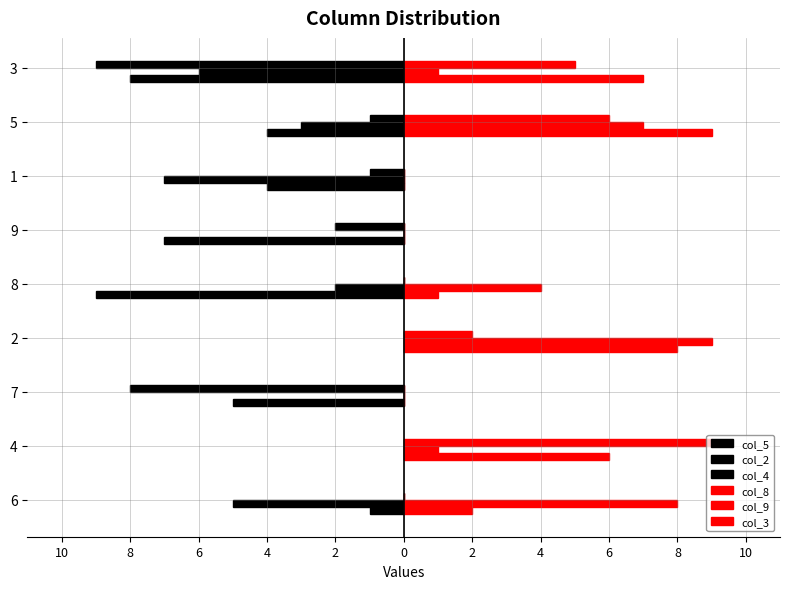

Count the col_8 values in the range 0 to 7.

7